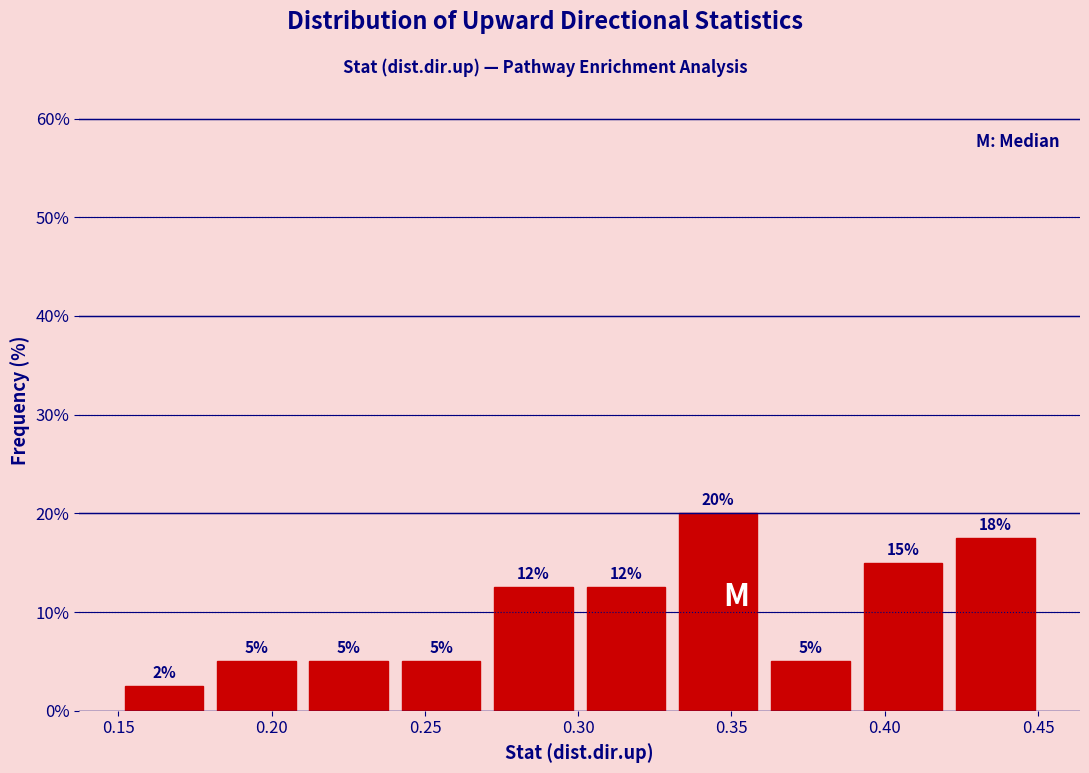

Which range on the x-axis has the tallest bar?

0.33 to 0.36